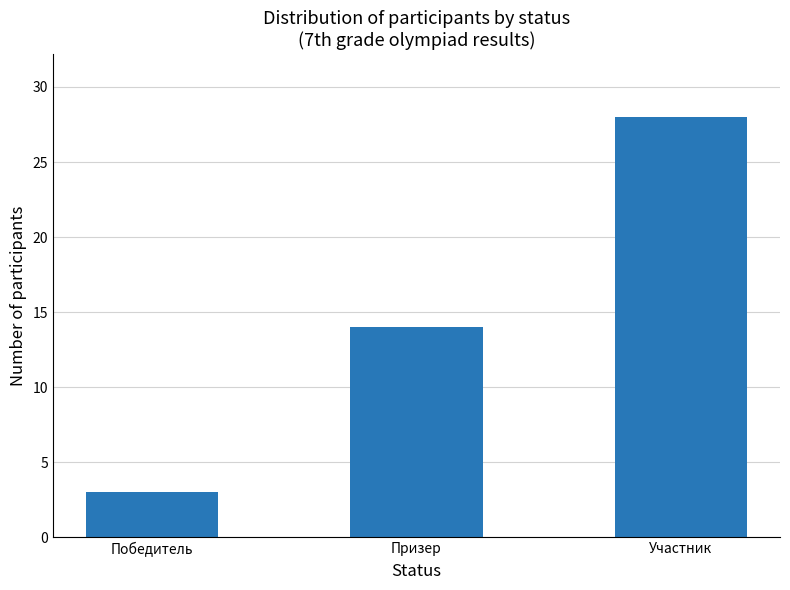

Reading right to left, extract all data points from this chart.

28	14	3